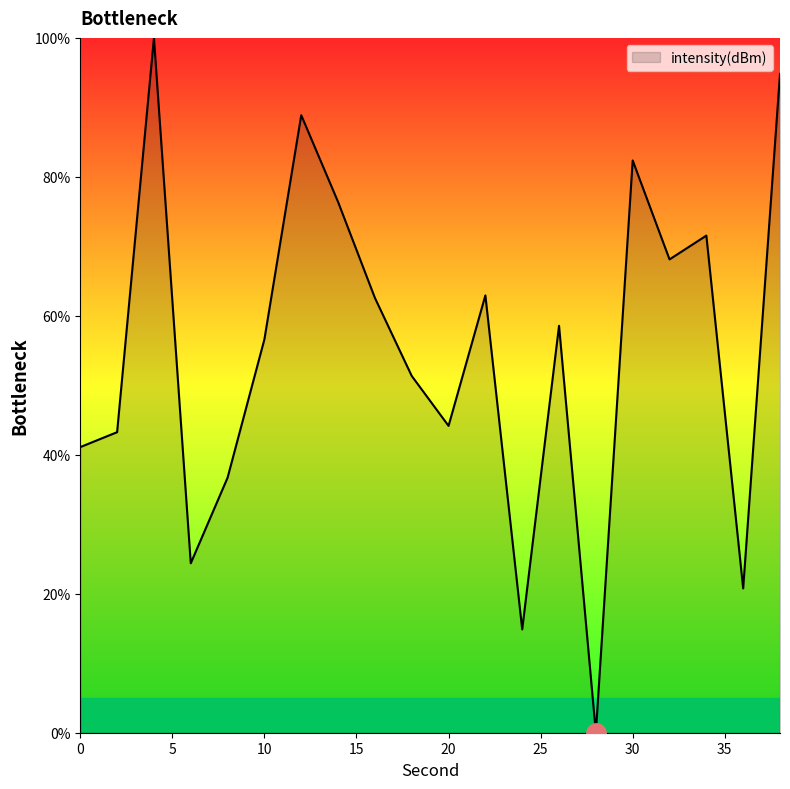

Where is the data nearest to the value 50?

18